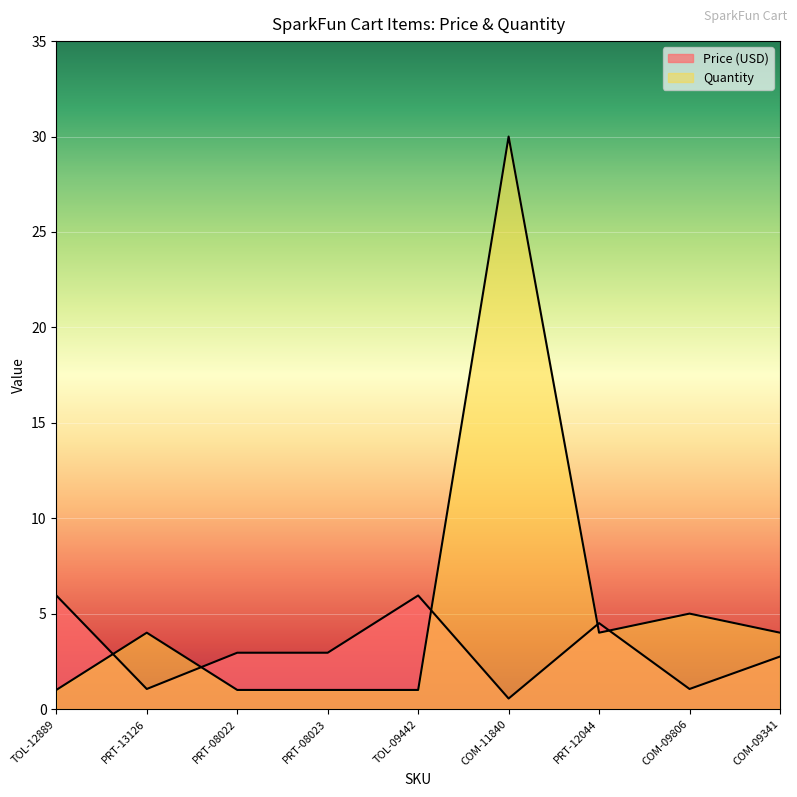

The value of Price (USD) at COM-09341 is 2.8. True or false?

True